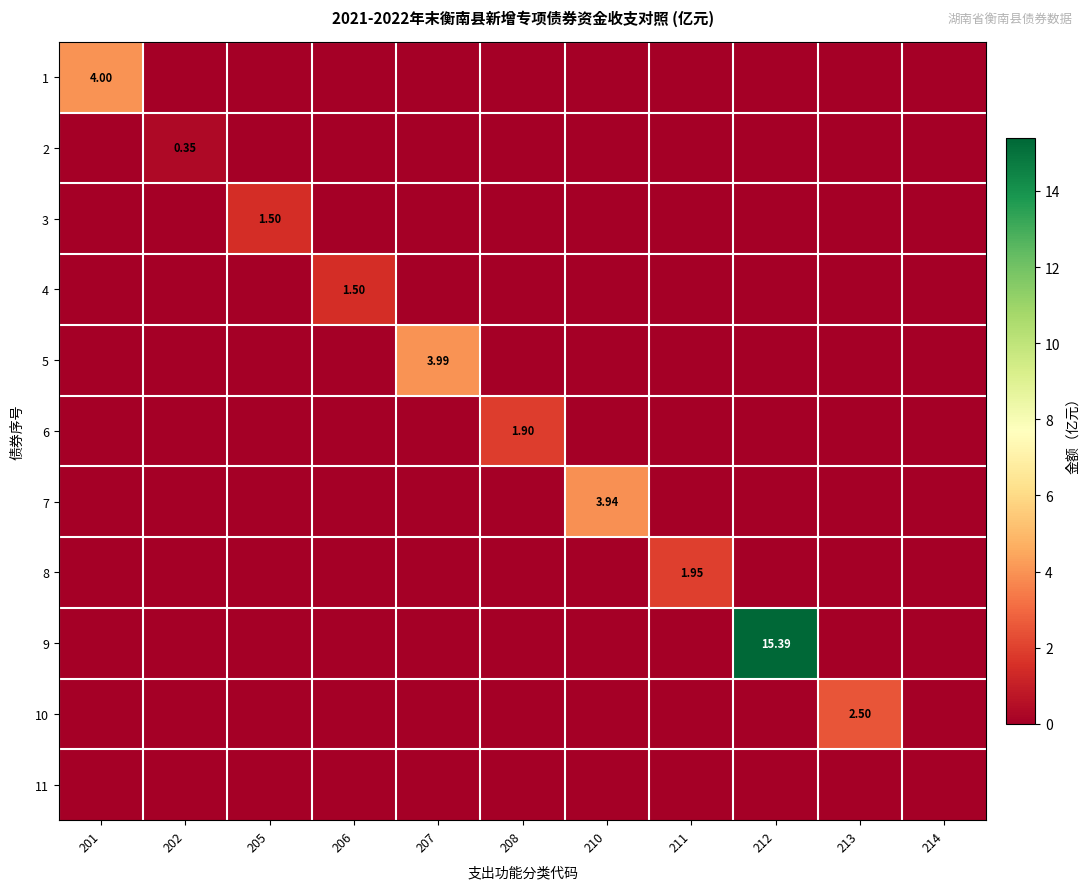

True or false: 11 has a value of 0.0 at 205.

True